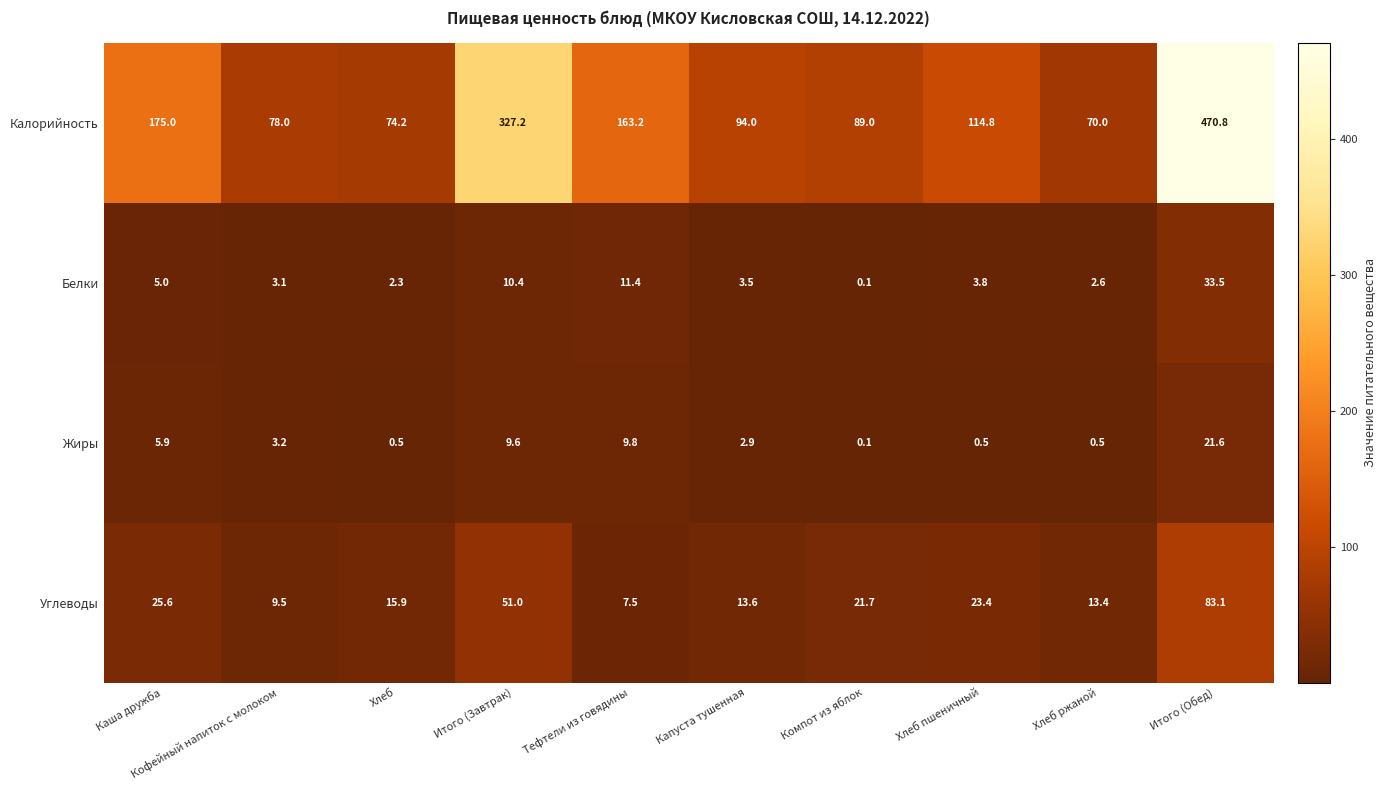

What is the sum of the Жиры values at Компот из яблок and Хлеб ржаной?

0.6